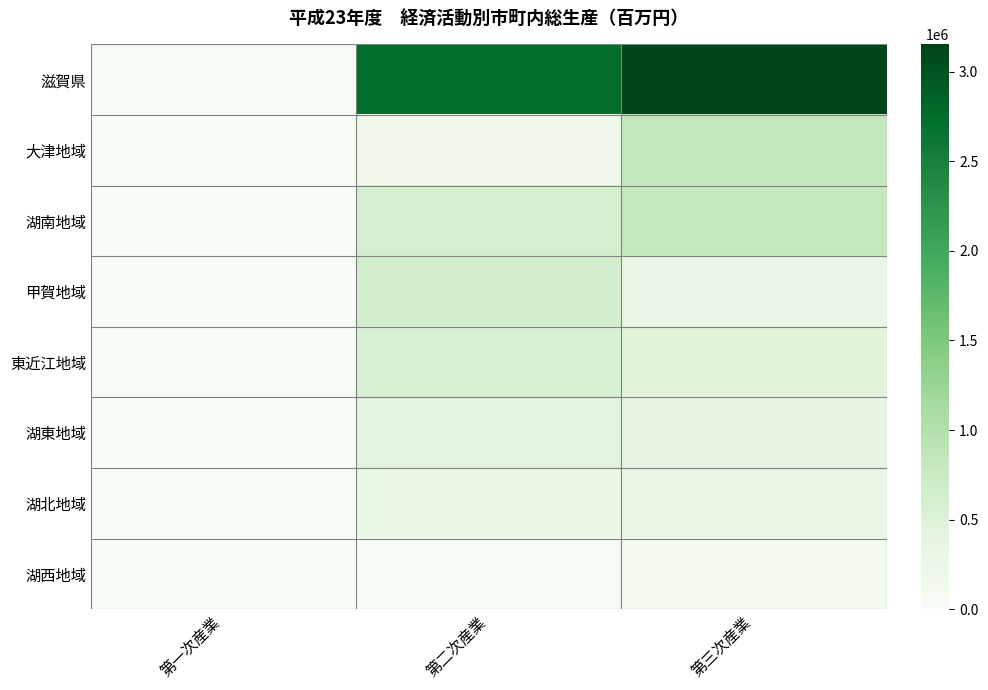

What is the total value across all series at 第三次産業?

6305142